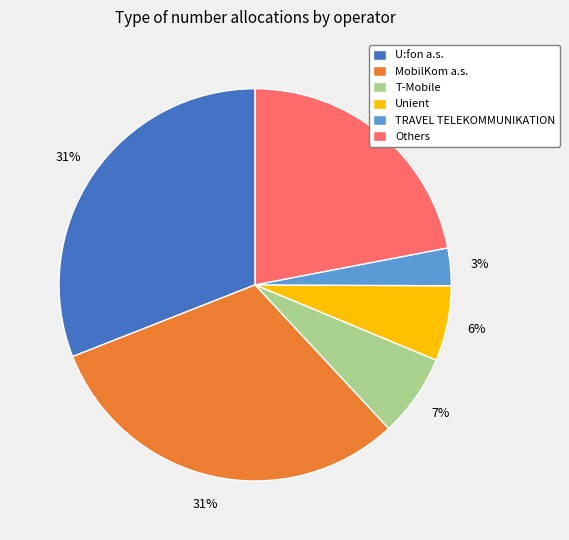

Approximately how many times larger is the value at U:fon a.s. compared to Others?

1.4